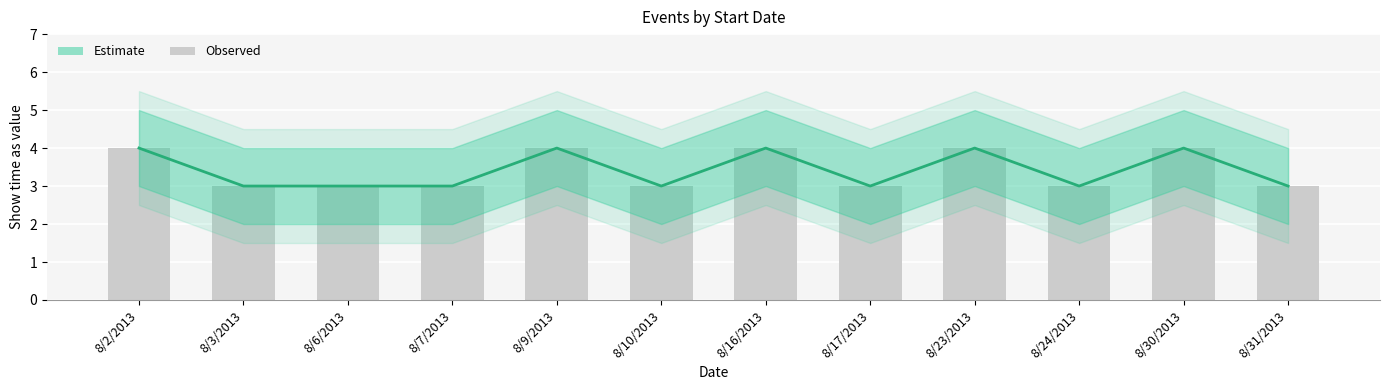

Count the number of categories in the chart.

12